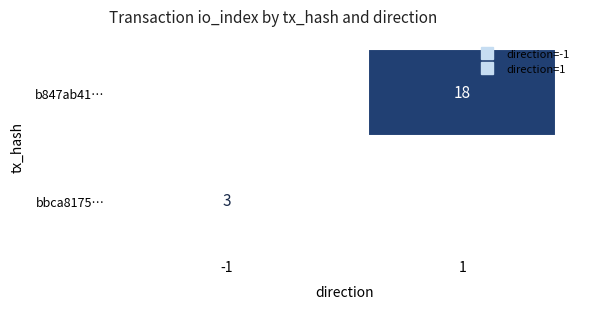

At how many categories does at least one series exceed 13?

1